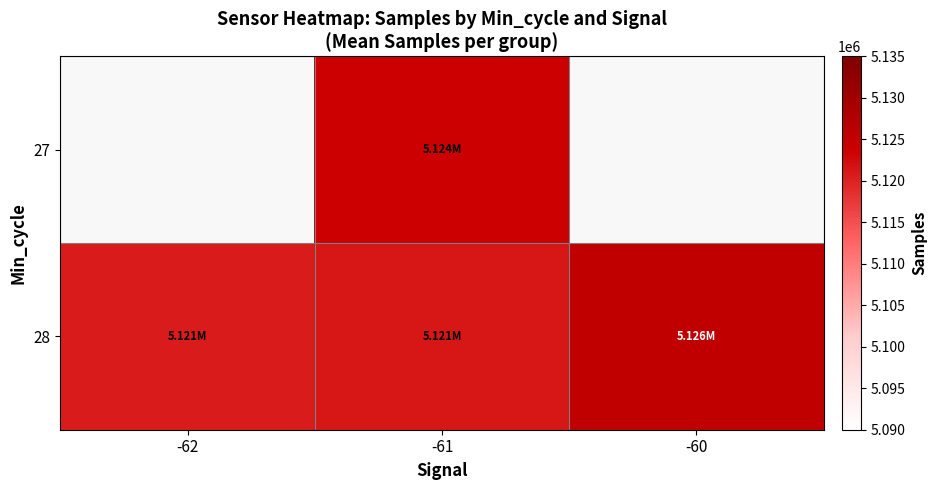

True or false: 27 has a value of 1256122.5 at -61.

False